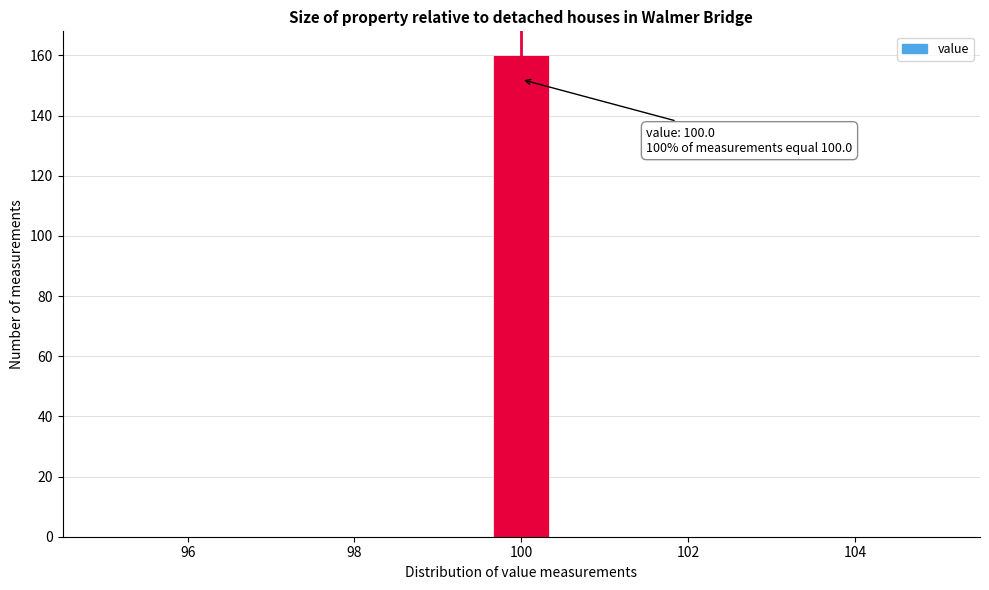

Read against the x-axis, roughly where is the centre of the tallest bar?

100.0